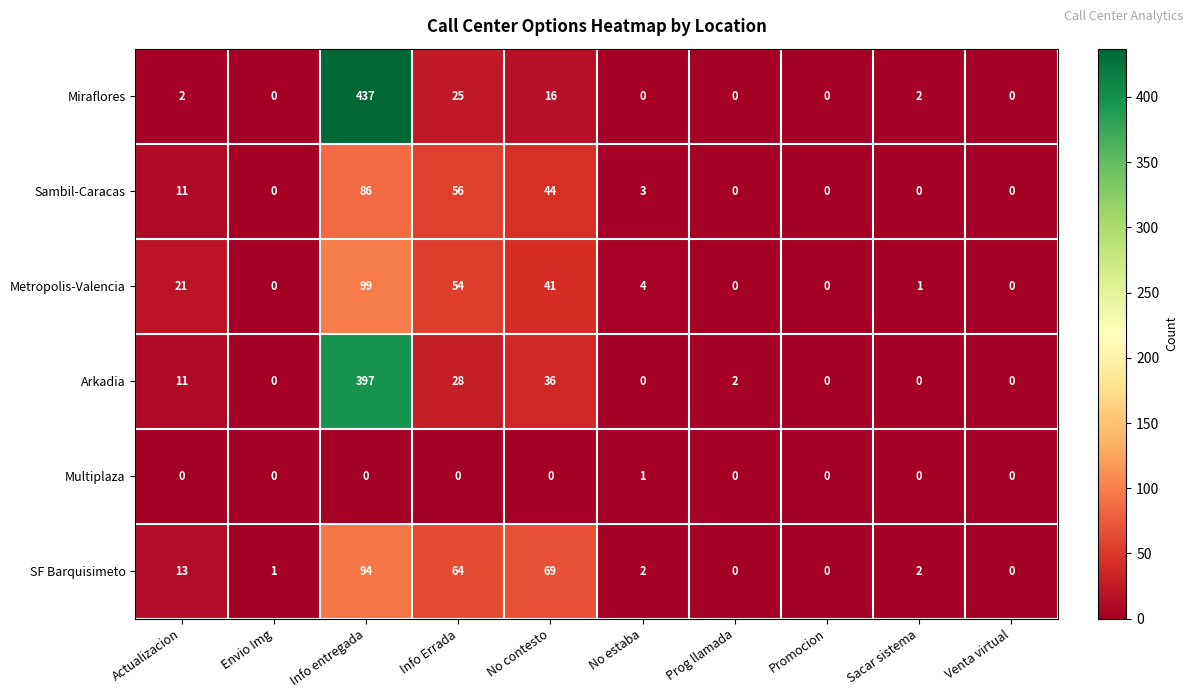

What is the greatest value displayed?

437